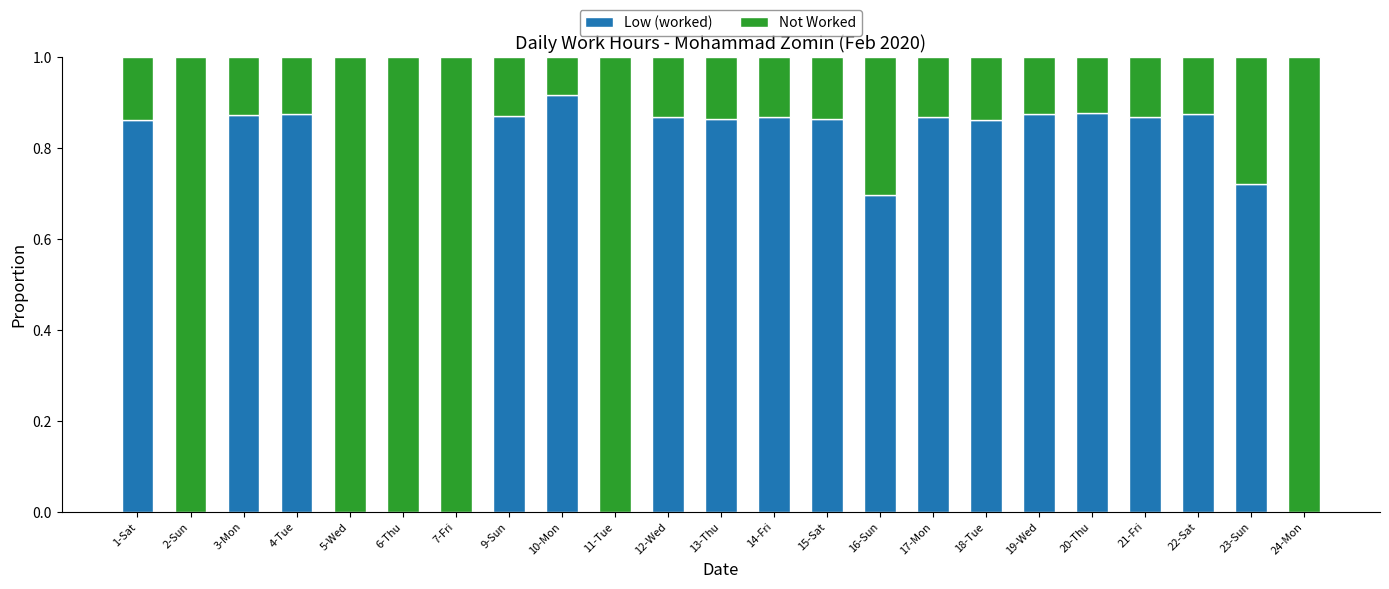

Is it true that Low (worked) equals 0.0 at 24-Mon?

True